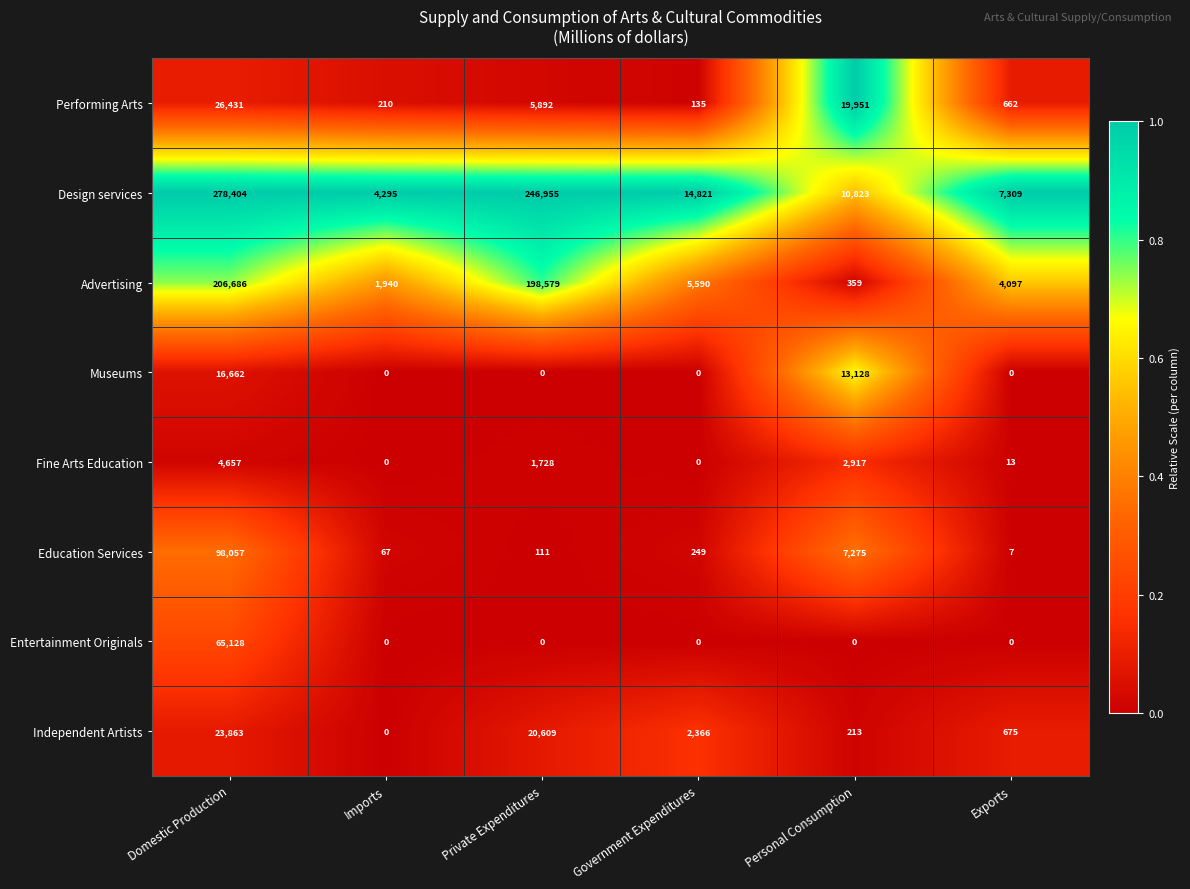

Is it true that Entertainment Originals equals 0 at Imports?

True